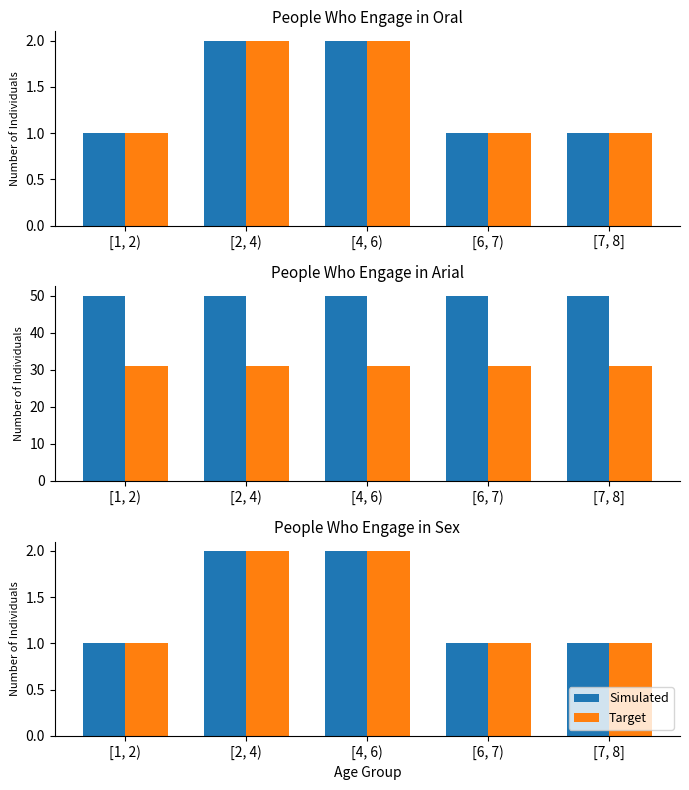

What is the minimum value shown in the chart?

1